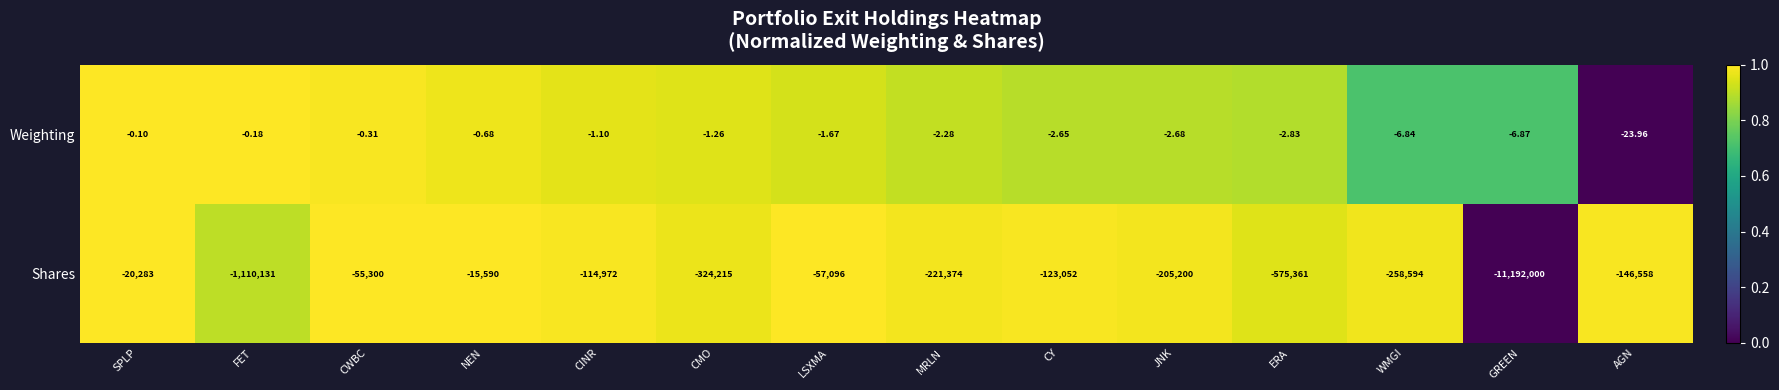

Is the value of Shares at SPLP greater than the value of Weighting at CMO?

No